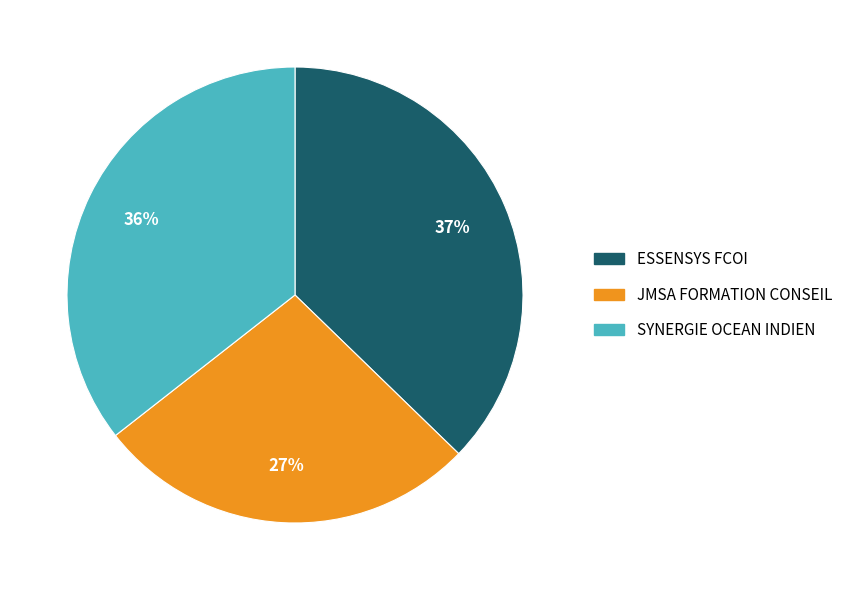

Do SYNERGIE OCEAN INDIEN and ESSENSYS FCOI together represent more than half of the pie?

Yes